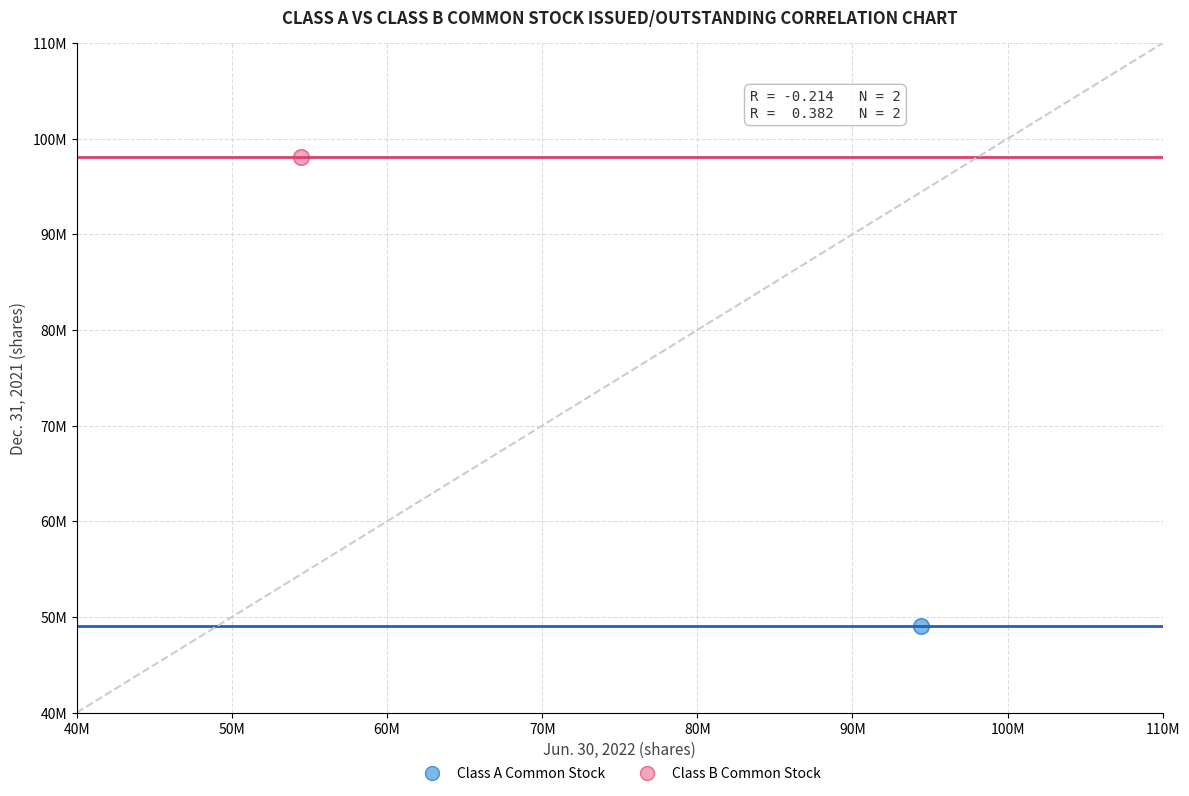

What are all the series names shown in the legend?

Class A Common Stock, Class B Common Stock